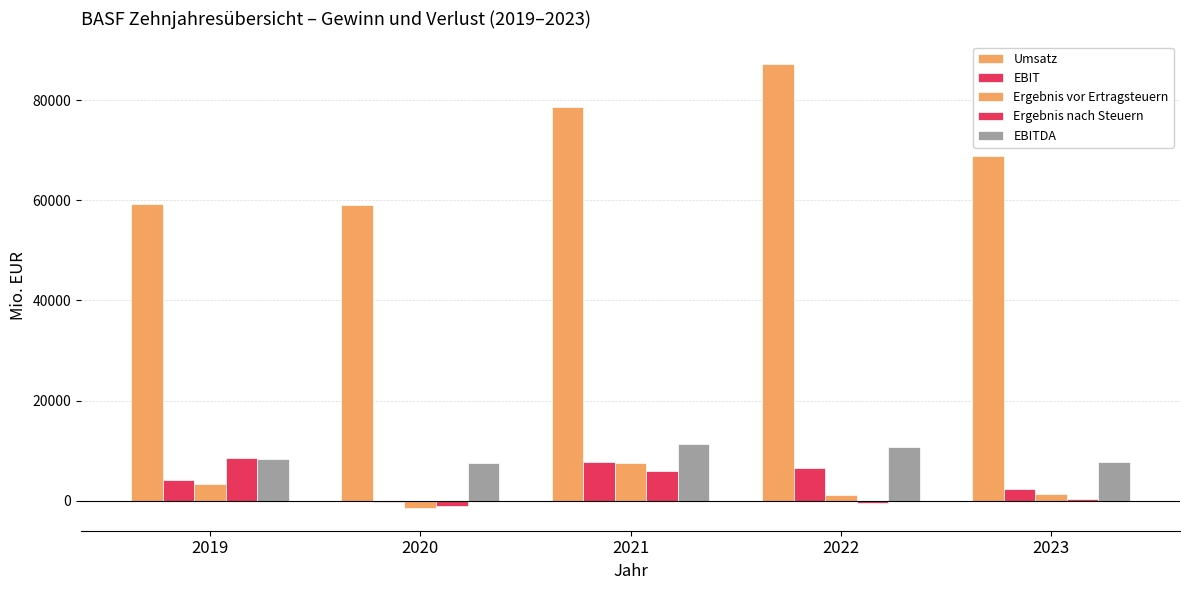

What is the difference between the second highest and minimum values in the Ergebnis vor Ertragsteuern series?

4864